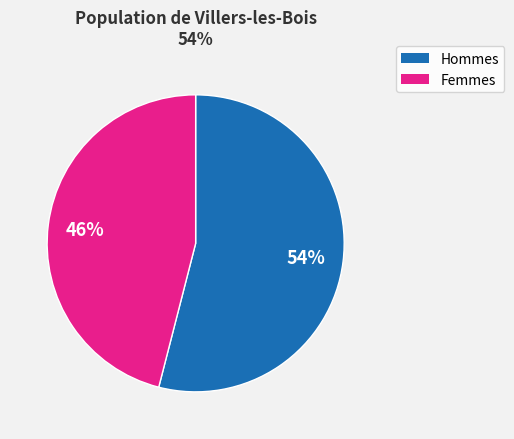

Count the number of slices in the pie.

2